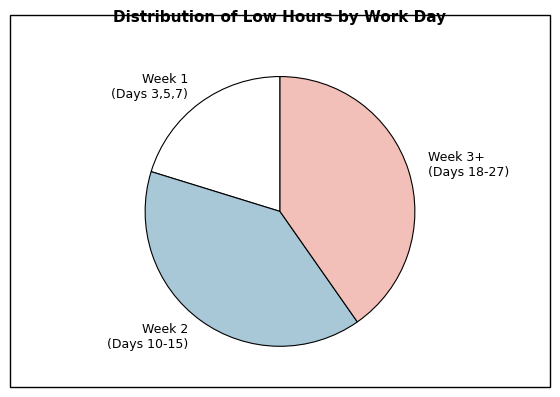

Is there any slice that represents more than half of the pie?

No